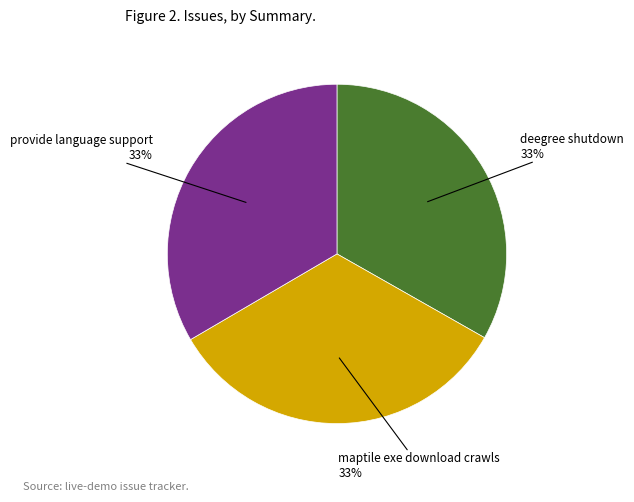

To the nearest percent, what is the average slice percentage?

33%